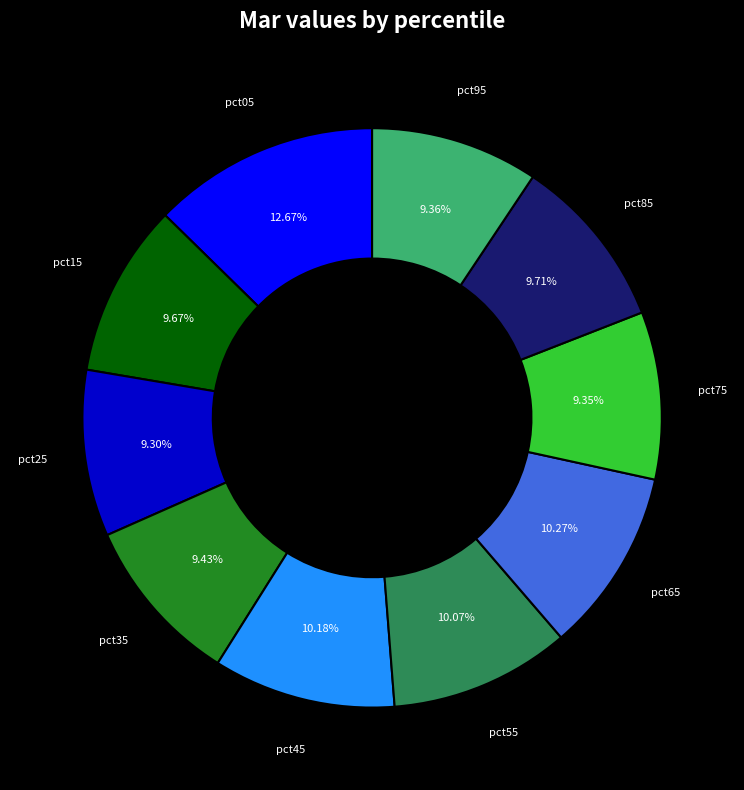

Does pct35 represent more than half of the total?

No